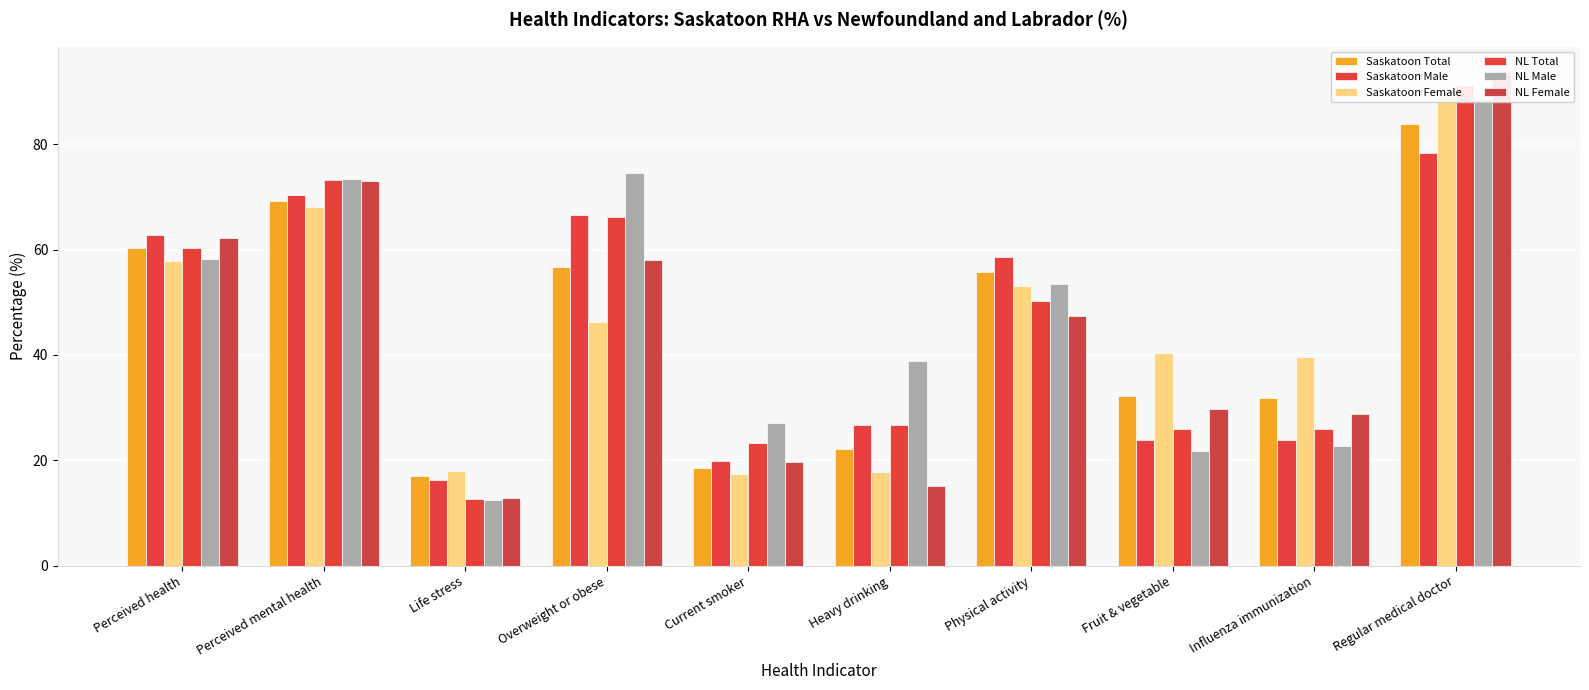

Rank the series at Influenza immunization from lowest to highest value.

NL Male, Saskatoon Male, NL Total, NL Female, Saskatoon Total, Saskatoon Female